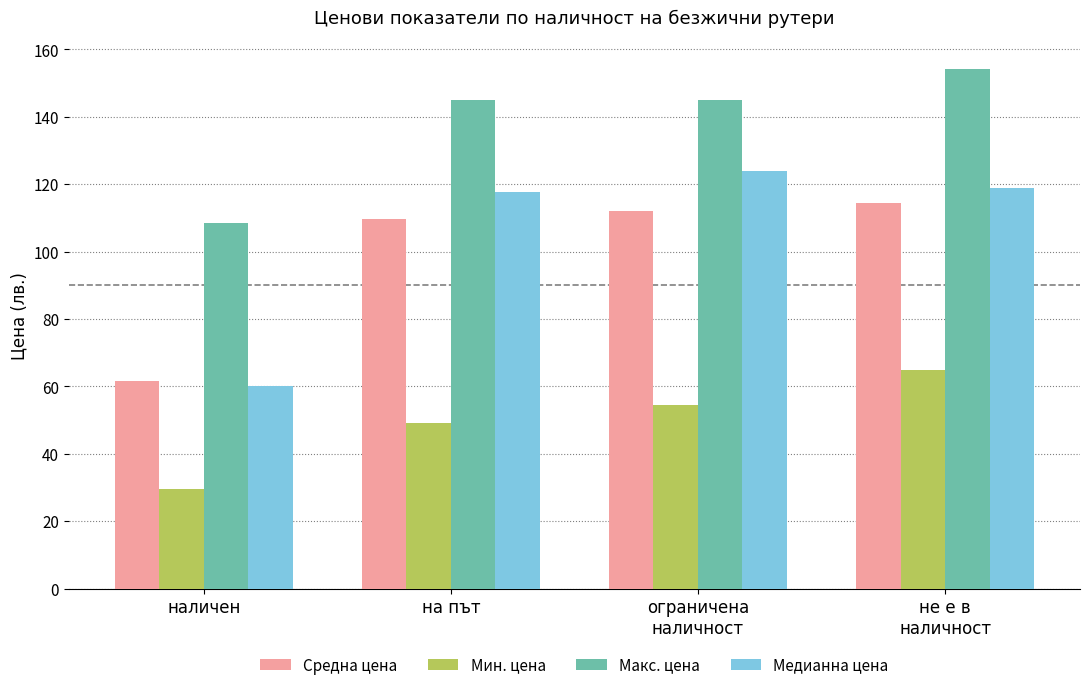

True or false: Мин. цена has a value of 29.6 at наличен.

True